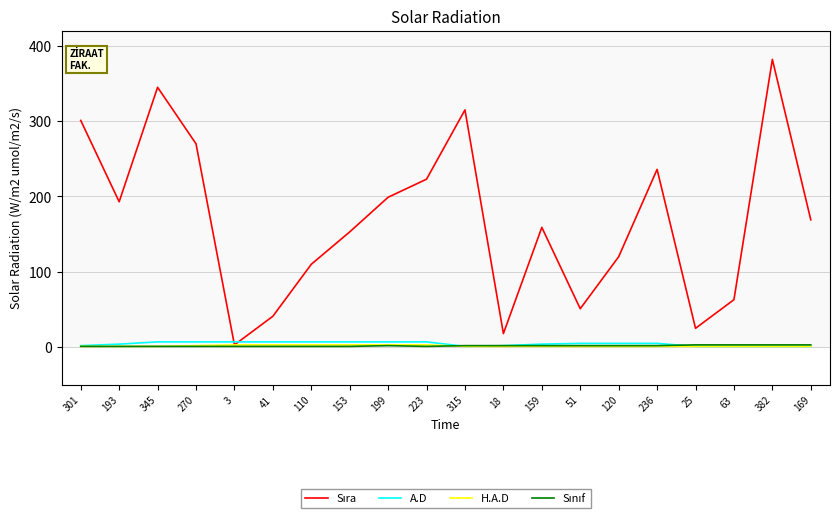

The H.A.D series shows 1 at 63. True or false?

True